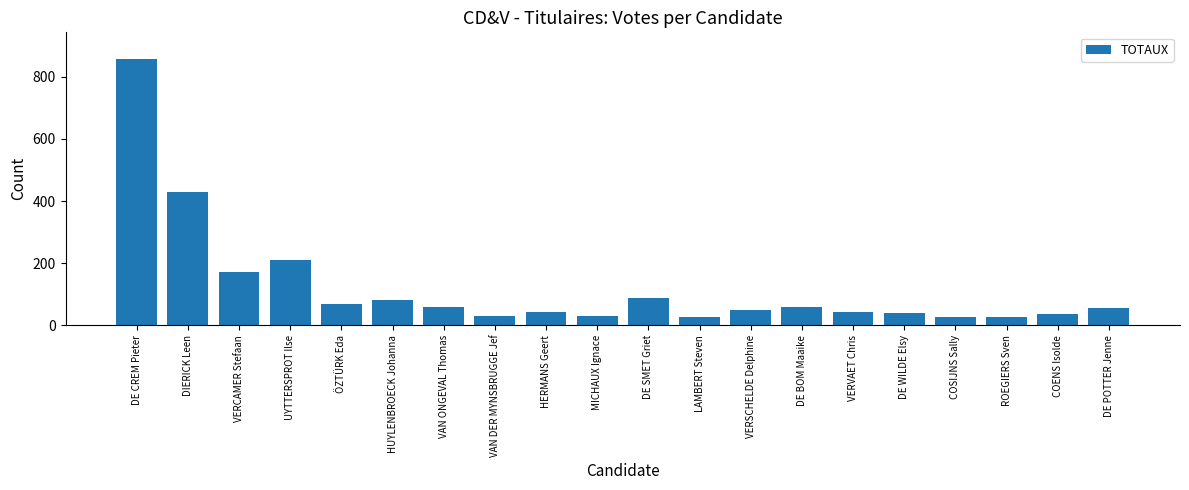

What is the ratio of the value at HUYLENBROECK Johanna to the value at DE SMET Griet?

0.9